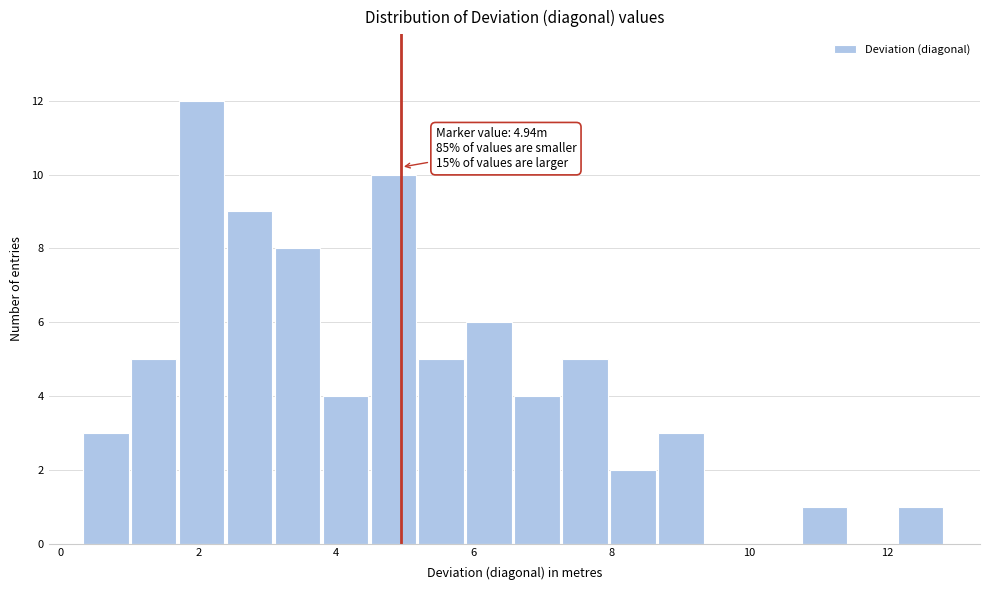

Read against the x-axis, roughly where is the centre of the tallest bar?

2.0